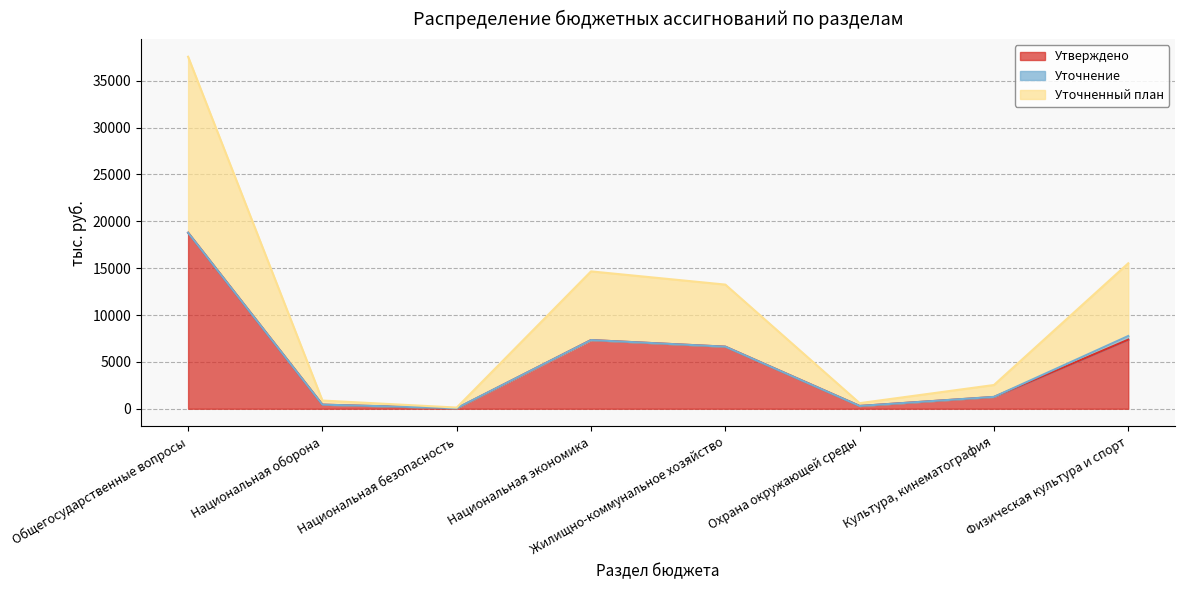

What is the average value of the Уточненный план series?

10640.7